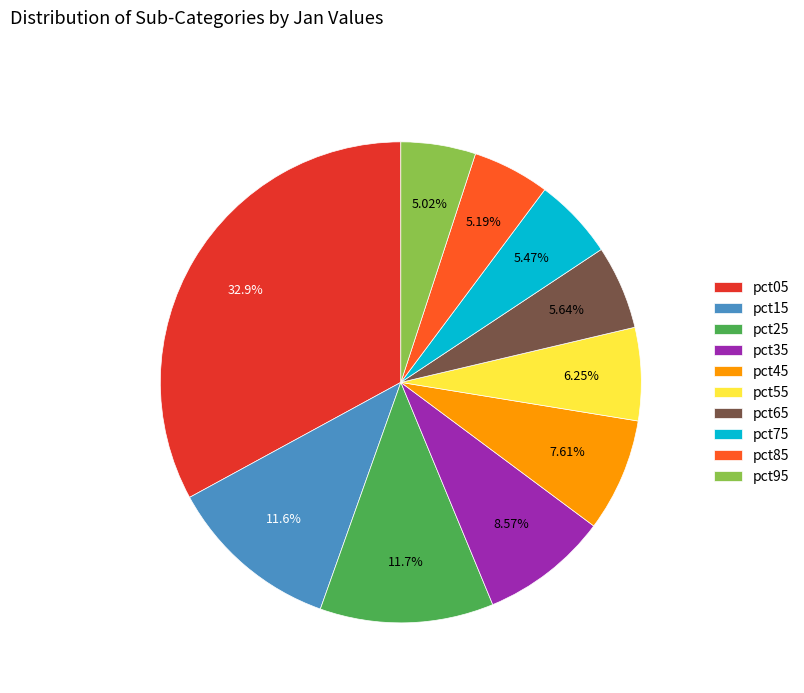

Is there a majority slice in this chart?

No